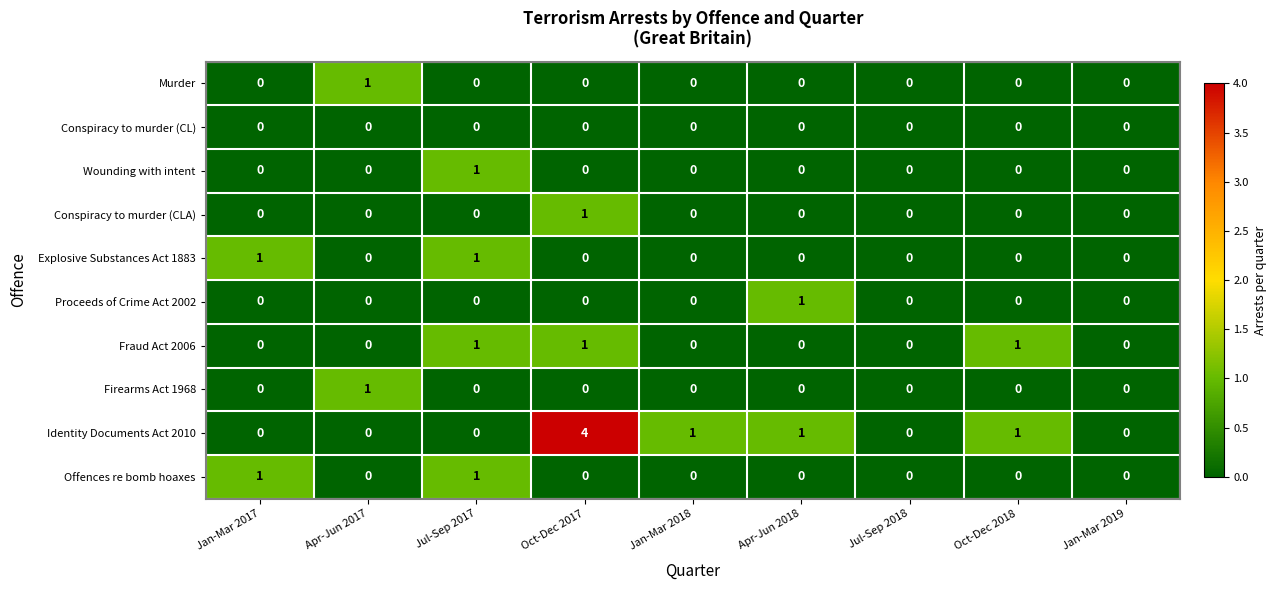

What is the sum of all Identity Documents Act 2010 values?

7